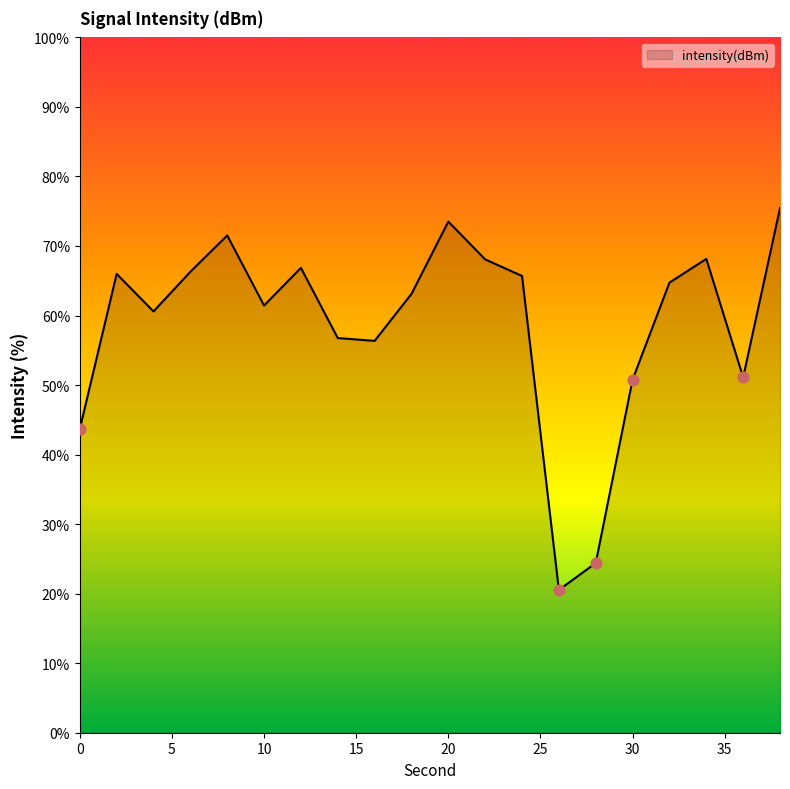

What is the minimum value shown in the chart?

20.5